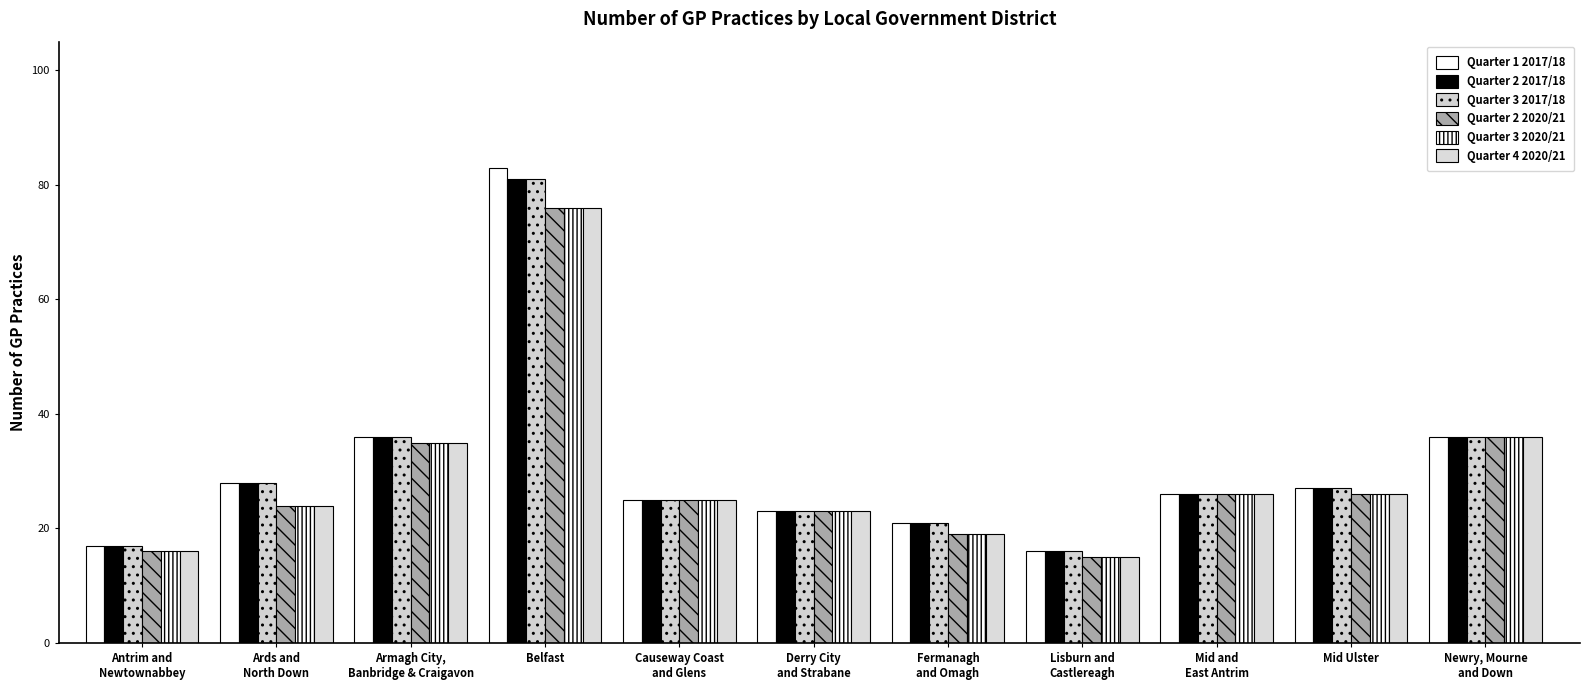

What is the value of the Quarter 4 2020/21 bar at the 7th from the left?

19